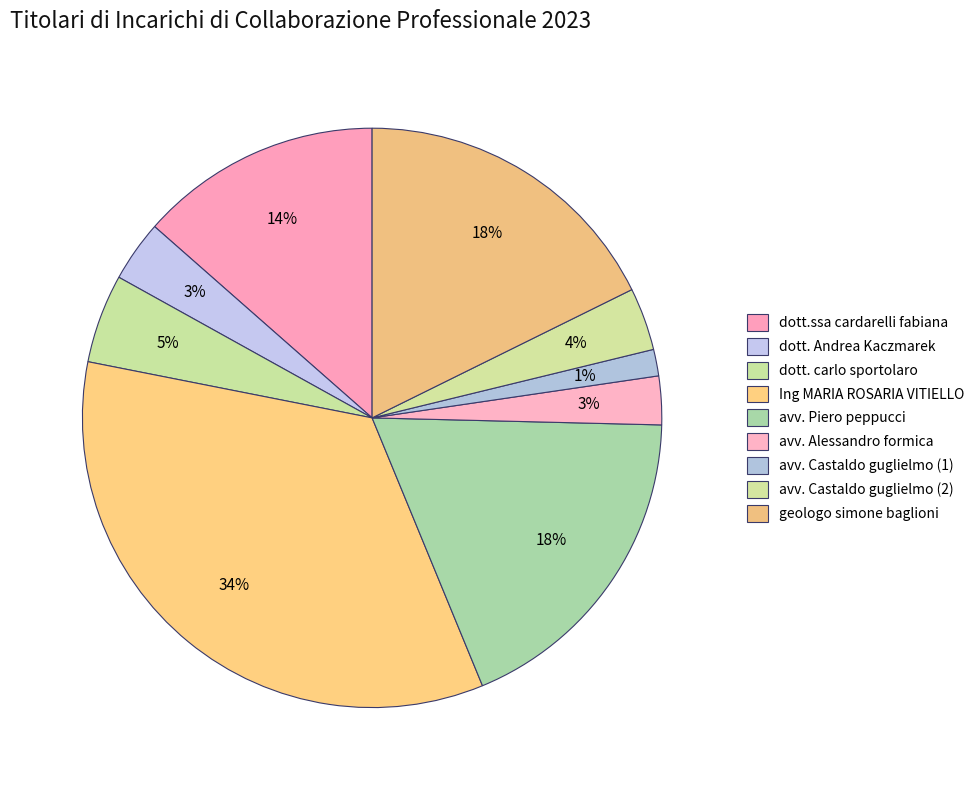

To the nearest percent, what is the difference between the geologo simone baglioni and avv. Piero peppucci slice percentages?

1%